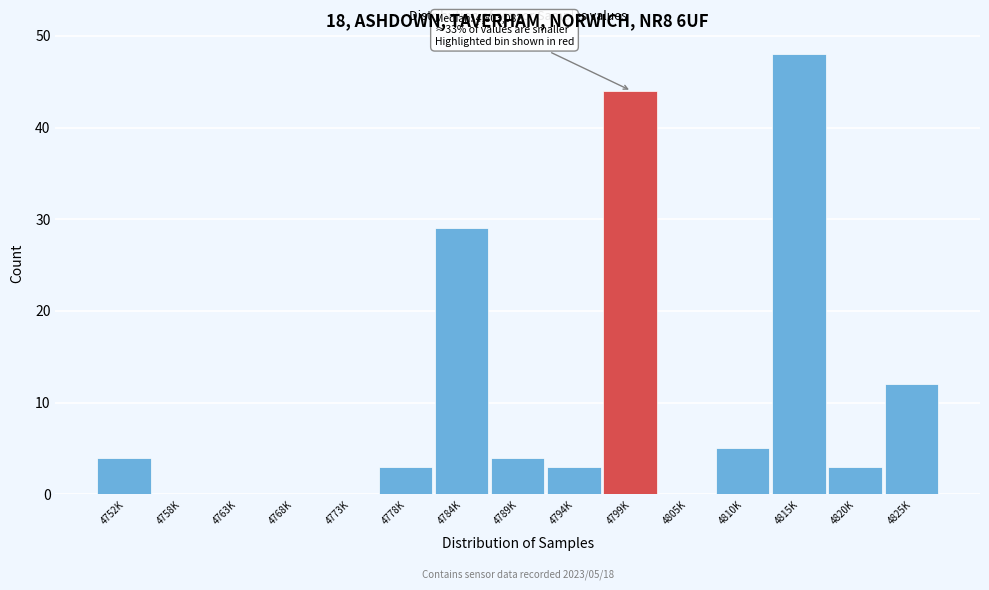

Reading left to right, list all the values displayed in this chart.

4752K=4	4758K=0	4763K=0	4768K=0	4773K=0	4778K=3	4784K=29	4789K=4	4794K=3	4799K=44	4805K=0	4810K=5	4815K=48	4820K=3	4825K=12